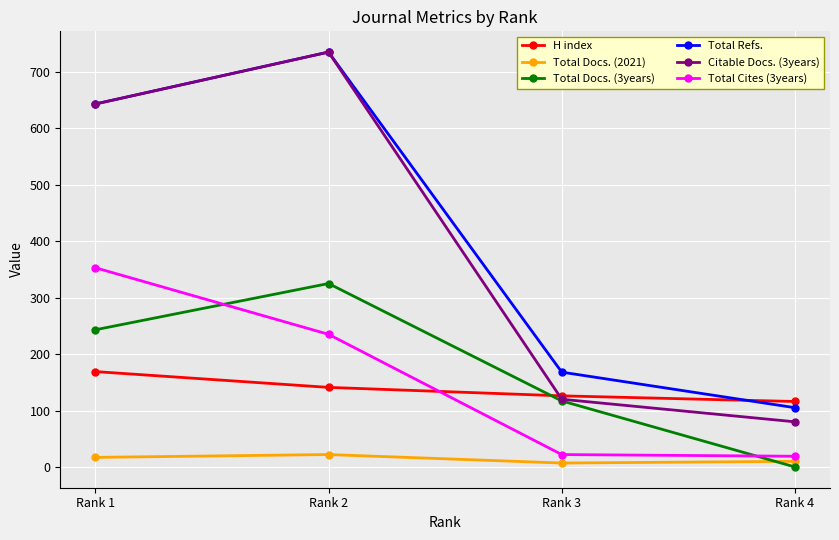

What is the total value across all series at Rank 1?

2068